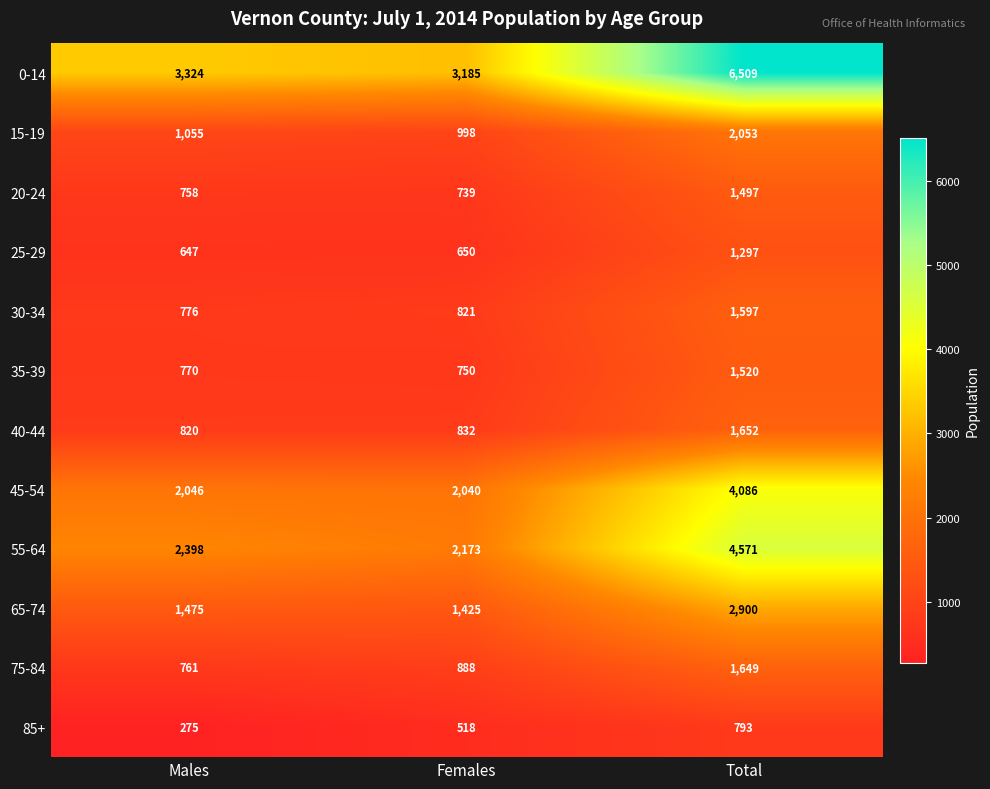

What is the total value across all series at Total?

30124